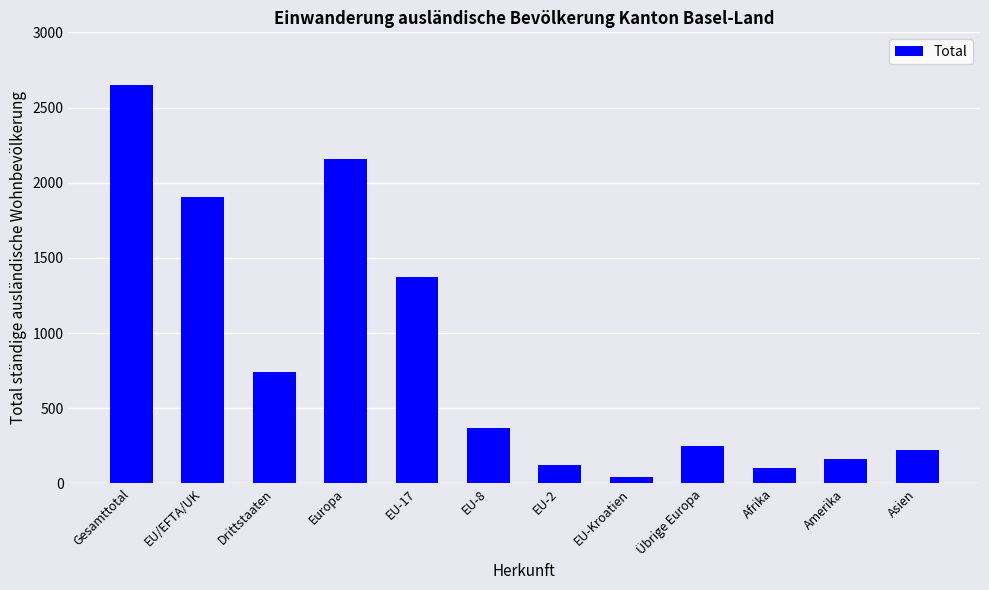

How many bars are there in total?

12